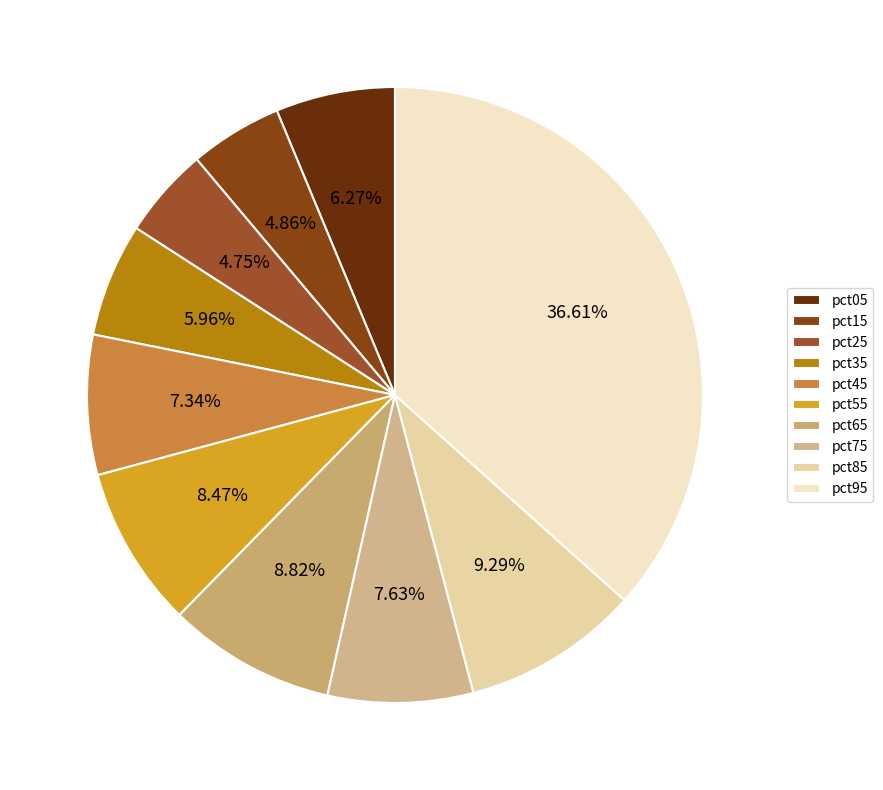

To the nearest percent, what is the difference between the pct65 and pct95 slice percentages?

28%